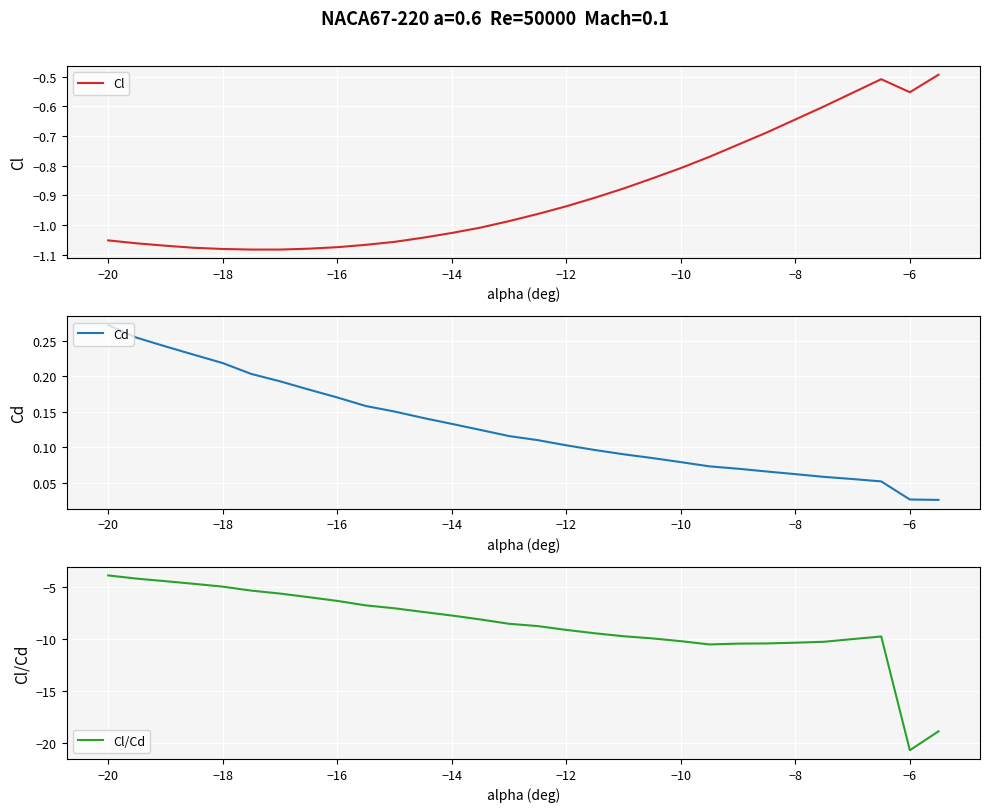

Reading left to right, what are all the values shown in this chart?

Cl: -1.1	-1.1	-1.1	-1.1	-1.1	-1.1	-1.1	-1.1	-1.1	-1.1	-1.1	-1.0	-1.0	-1.0	-1.0	-1.0	-0.9	-0.9	-0.9	-0.8	-0.8	-0.8	-0.7	-0.7	-0.6	-0.6	-0.6	-0.5	-0.6	-0.5
Cd: 0.3	0.3	0.2	0.2	0.2	0.2	0.2	0.2	0.2	0.2	0.2	0.1	0.1	0.1	0.1	0.1	0.1	0.1	0.1	0.1	0.1	0.1	0.1	0.1	0.1	0.1	0.1	0.1	0.0	0.0
Cl/Cd: -3.9	-4.2	-4.4	-4.7	-4.9	-5.3	-5.6	-6.0	-6.3	-6.7	-7.0	-7.4	-7.7	-8.1	-8.5	-8.7	-9.1	-9.4	-9.7	-9.9	-10.2	-10.5	-10.4	-10.4	-10.3	-10.2	-10.0	-9.7	-20.7	-18.8